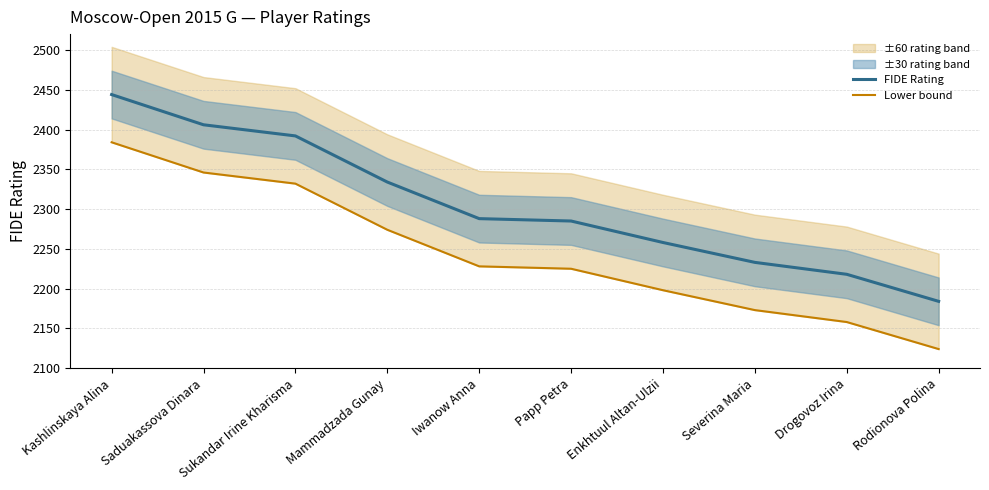

List the series in order of their peak value, lowest first.

Lower bound, FIDE Rating